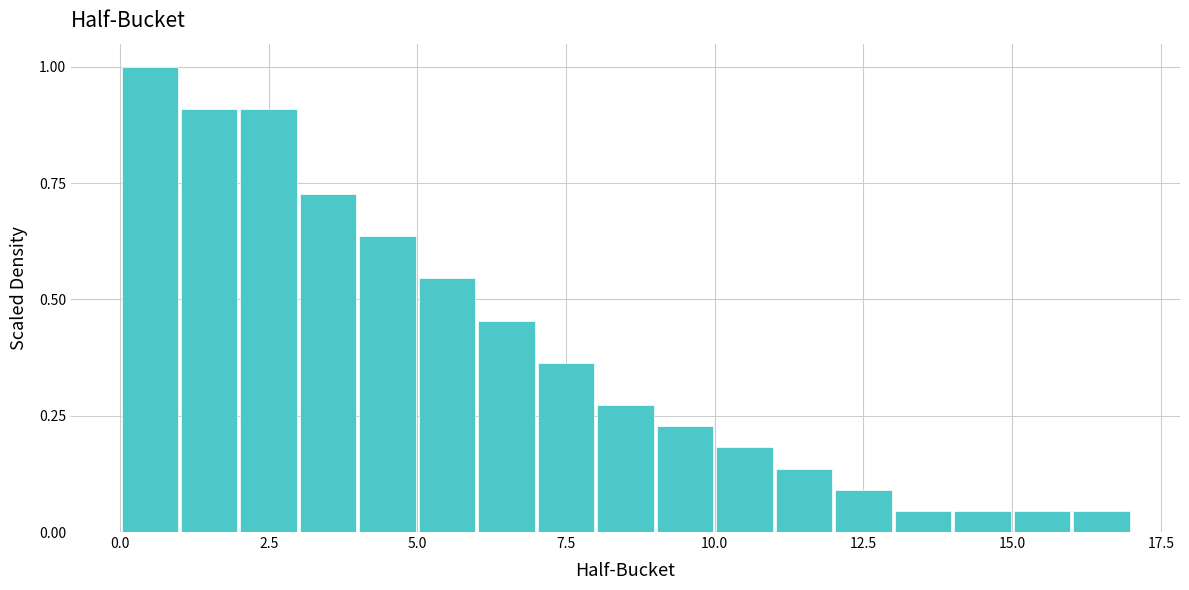

Around what value on the x-axis is the tallest bar? Give the approximate position of its centre, as read against the axis.

0.5